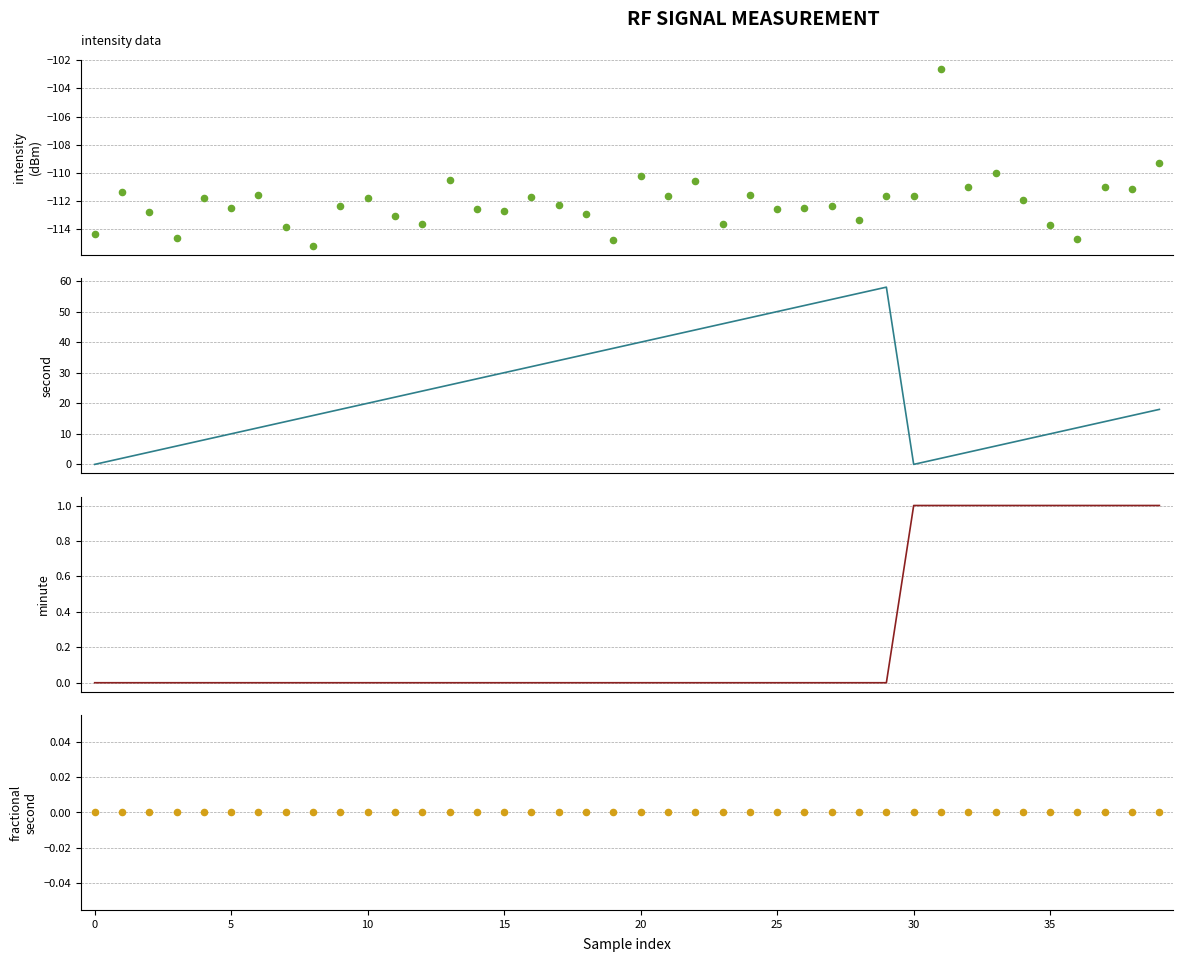

Which series has the largest Y range (max minus min)?

second